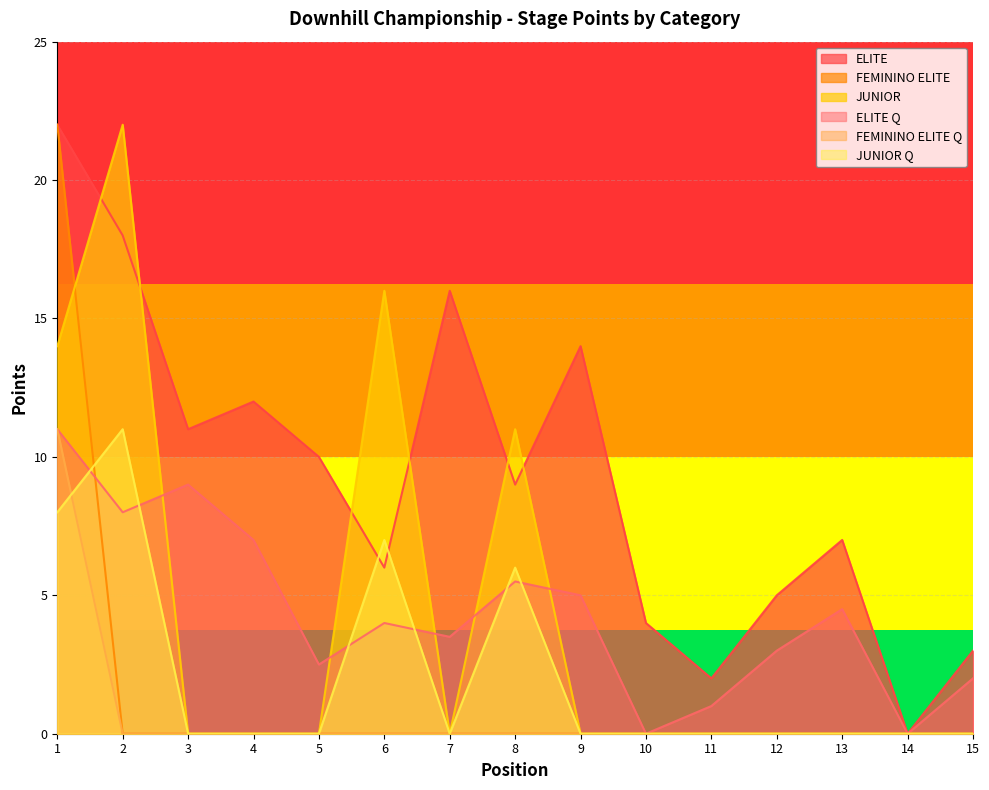

Which category has the lowest value in the ELITE Q series?

10